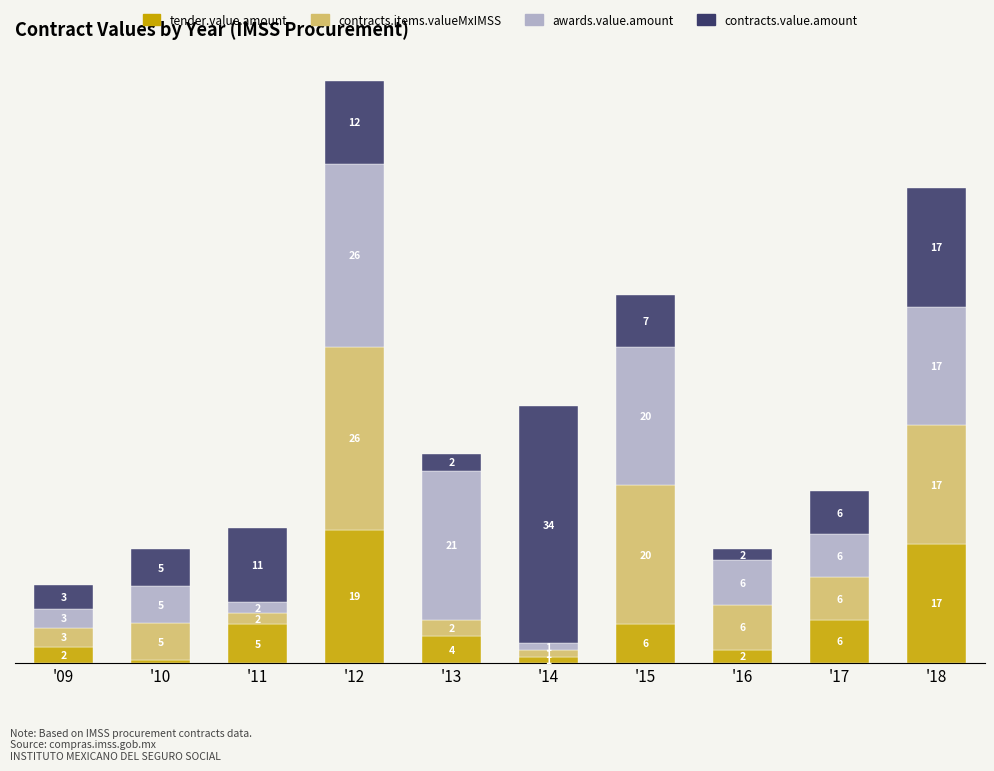

Does the chart contain stacked bars?

Yes